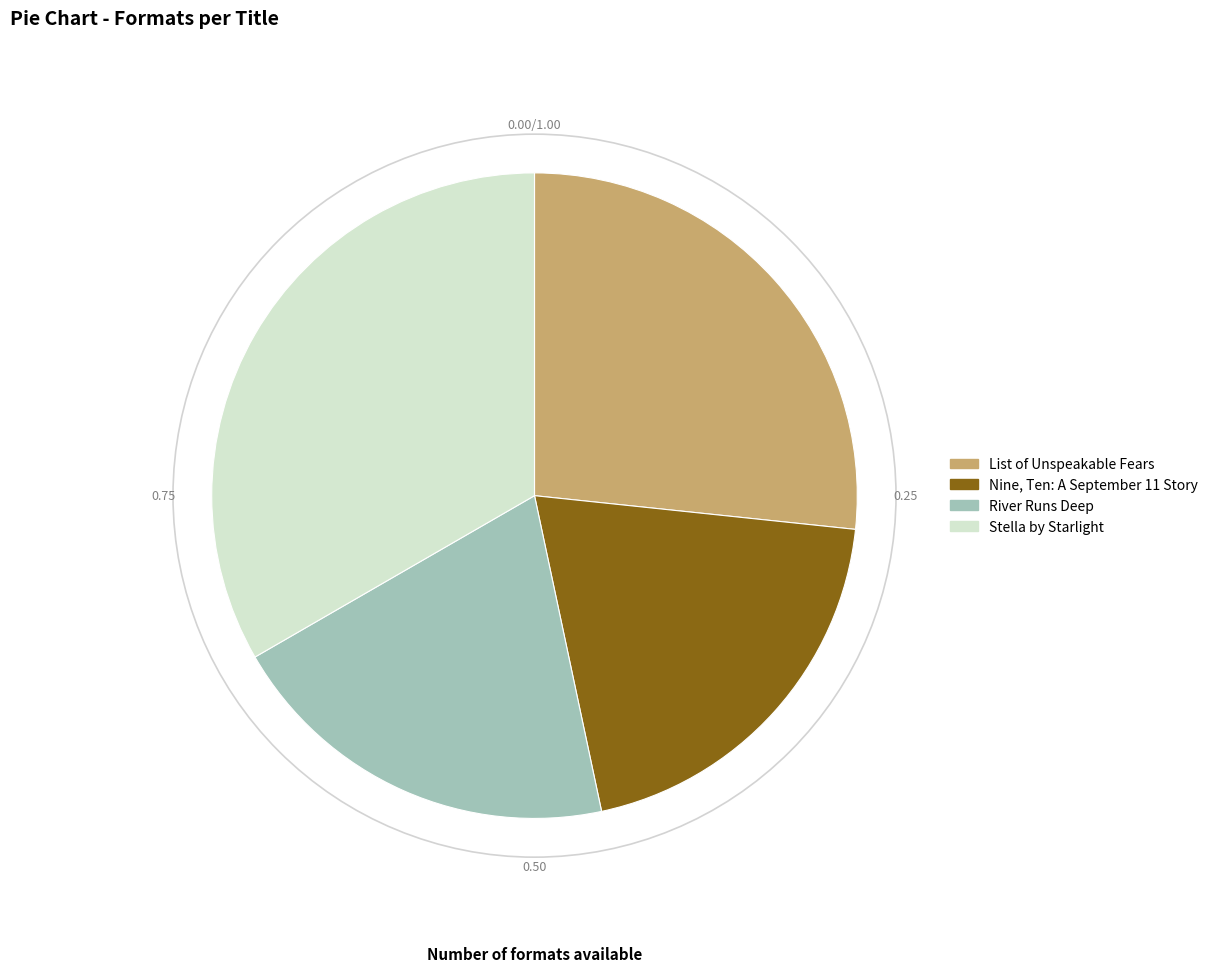

Count the number of slices in the pie.

4